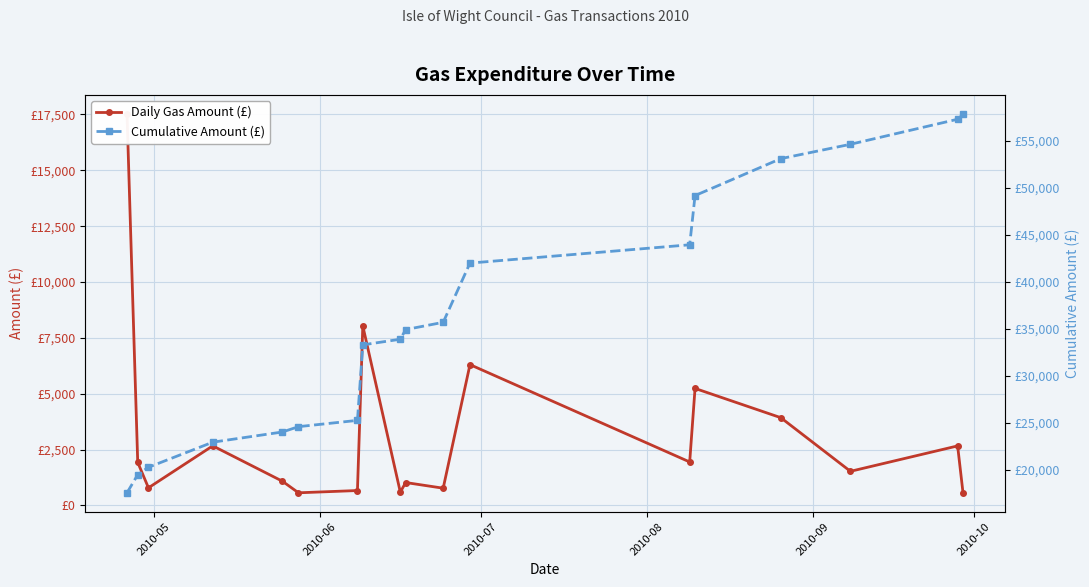

List the series in order of their peak value, lowest first.

Daily Gas Amount (£), Cumulative Amount (£)